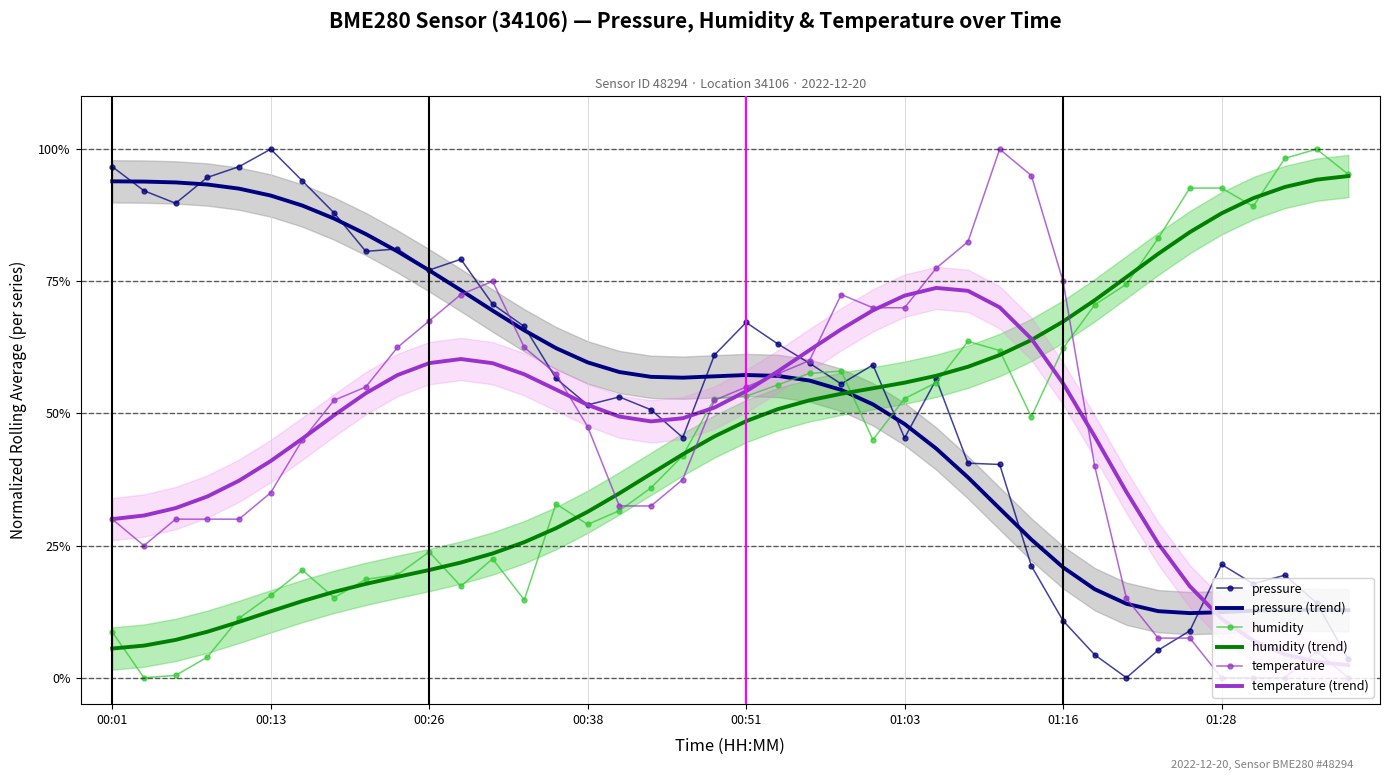

Count the number of categories in the chart.

40